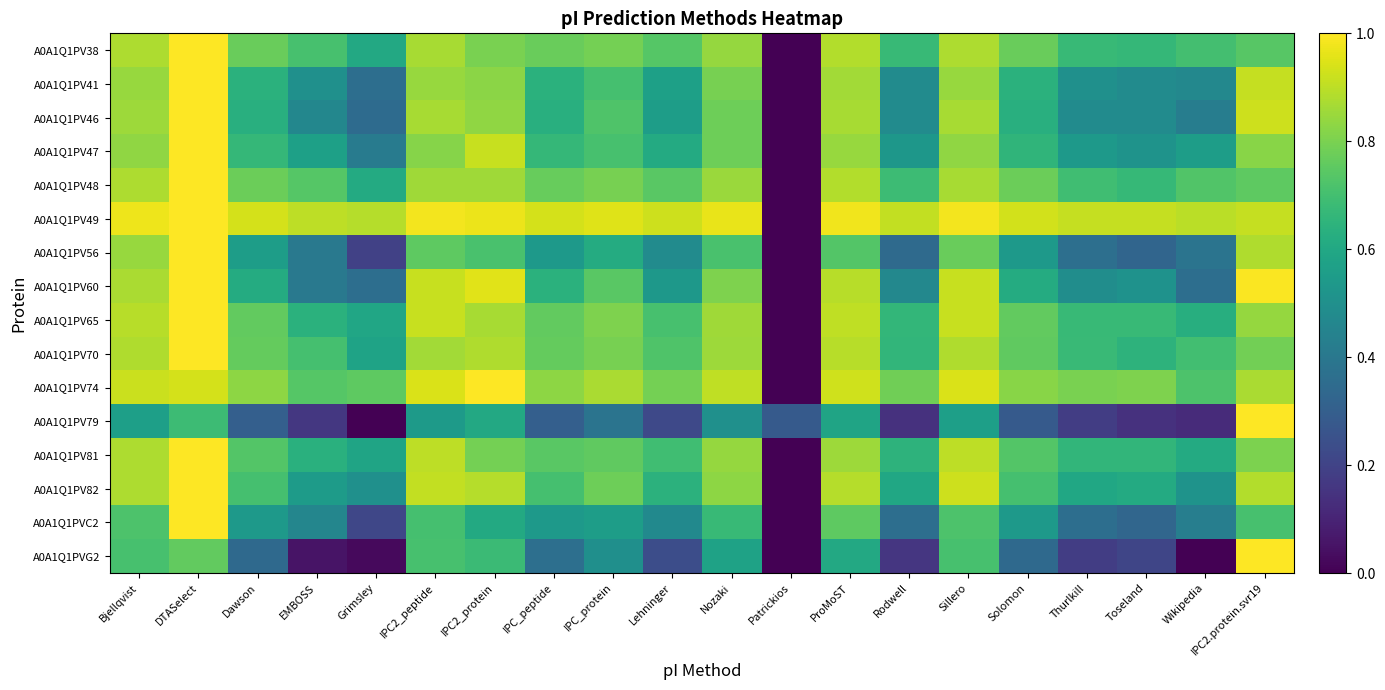

Count the number of categories in the chart.

20